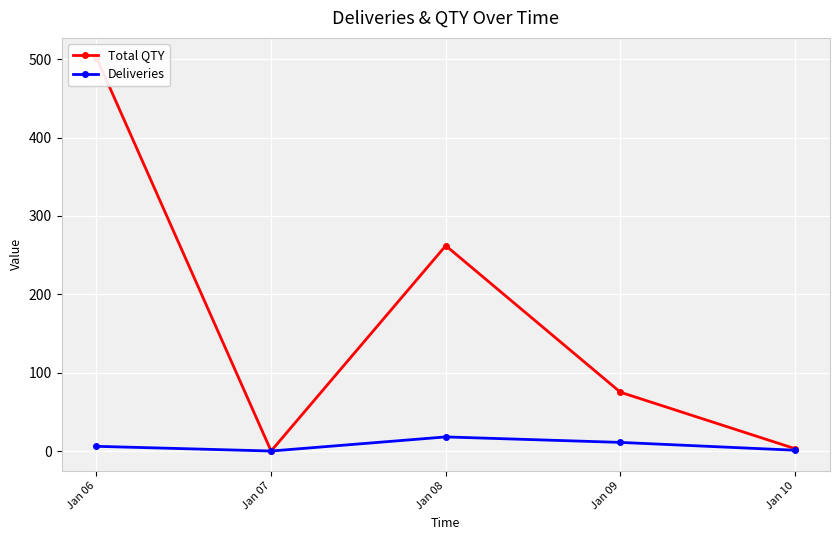

At which category is the sum across all series the highest?

Jan 06